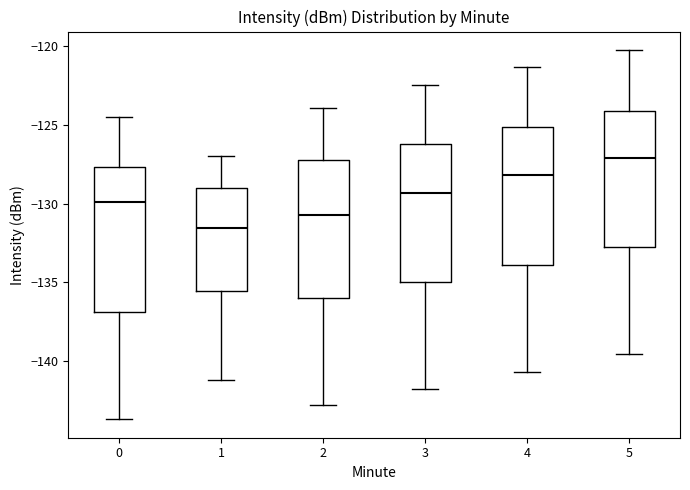

Where does the lower whisker of the box at x = 1 end on the y-axis? The values are not printed on the chart, so give them approximately, as read against the axis.

-141.0